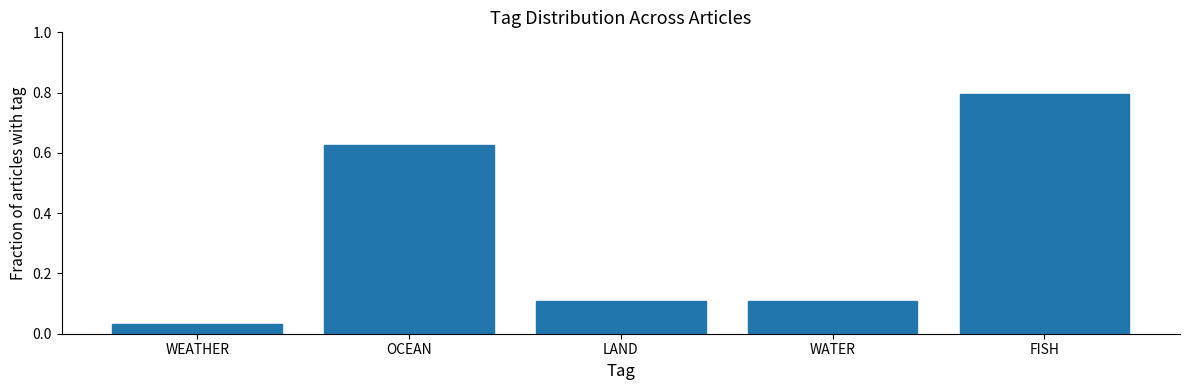

What position from the right is WEATHER?

5